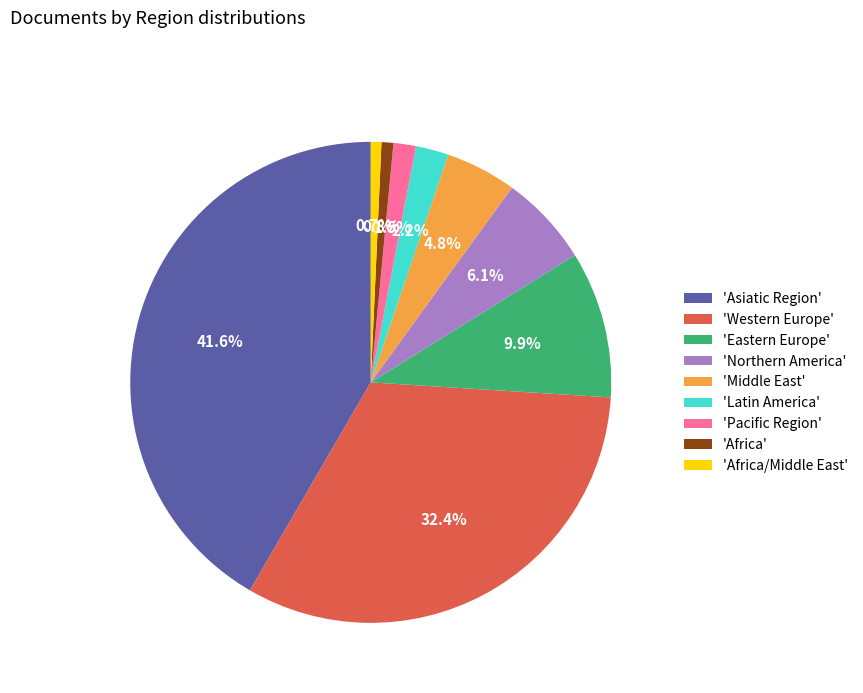

What is the largest slice in the pie chart?

'Asiatic Region'